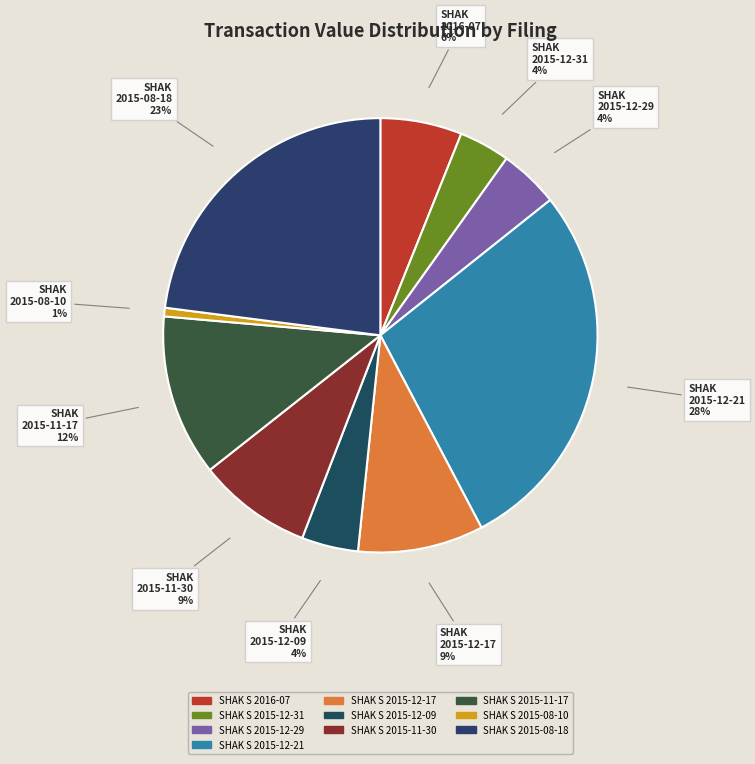

Which slice is the largest?

SHAK S 2015-12-21